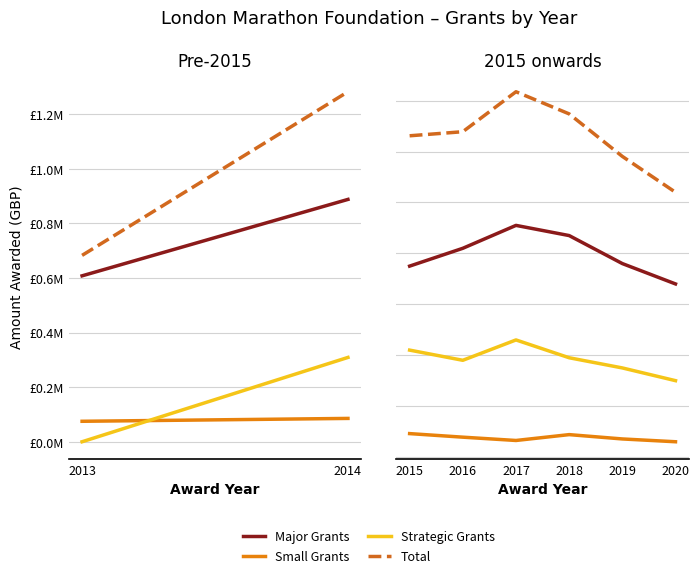

True or false: Total and Small Grants intersect in this chart.

False